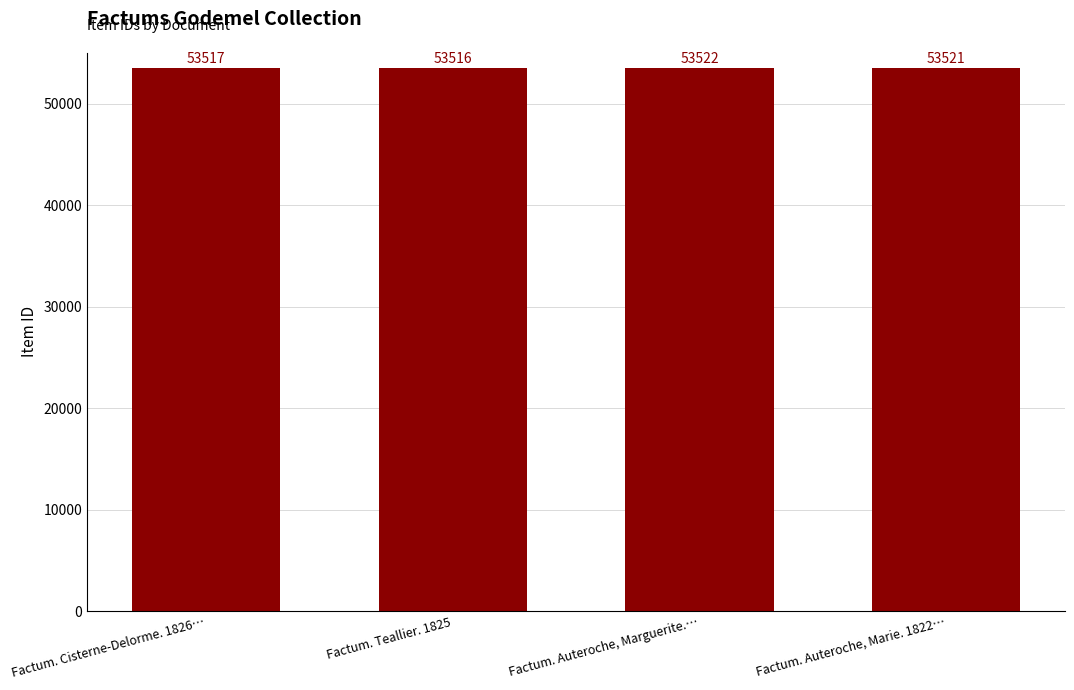

Count the number of data series in this chart.

1